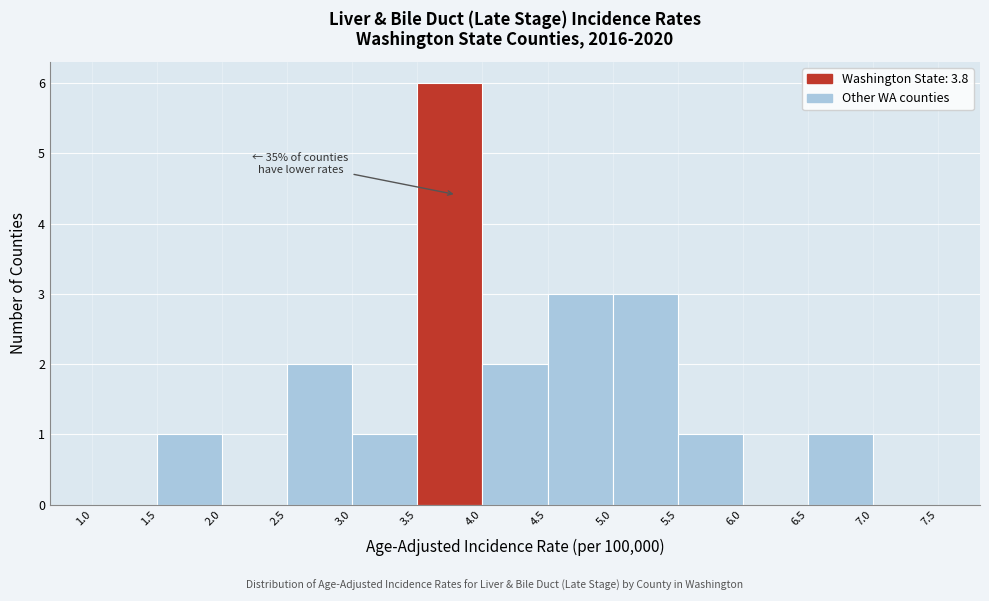

Over which range of the x-axis is the bar tallest?

3.5 to 4.0